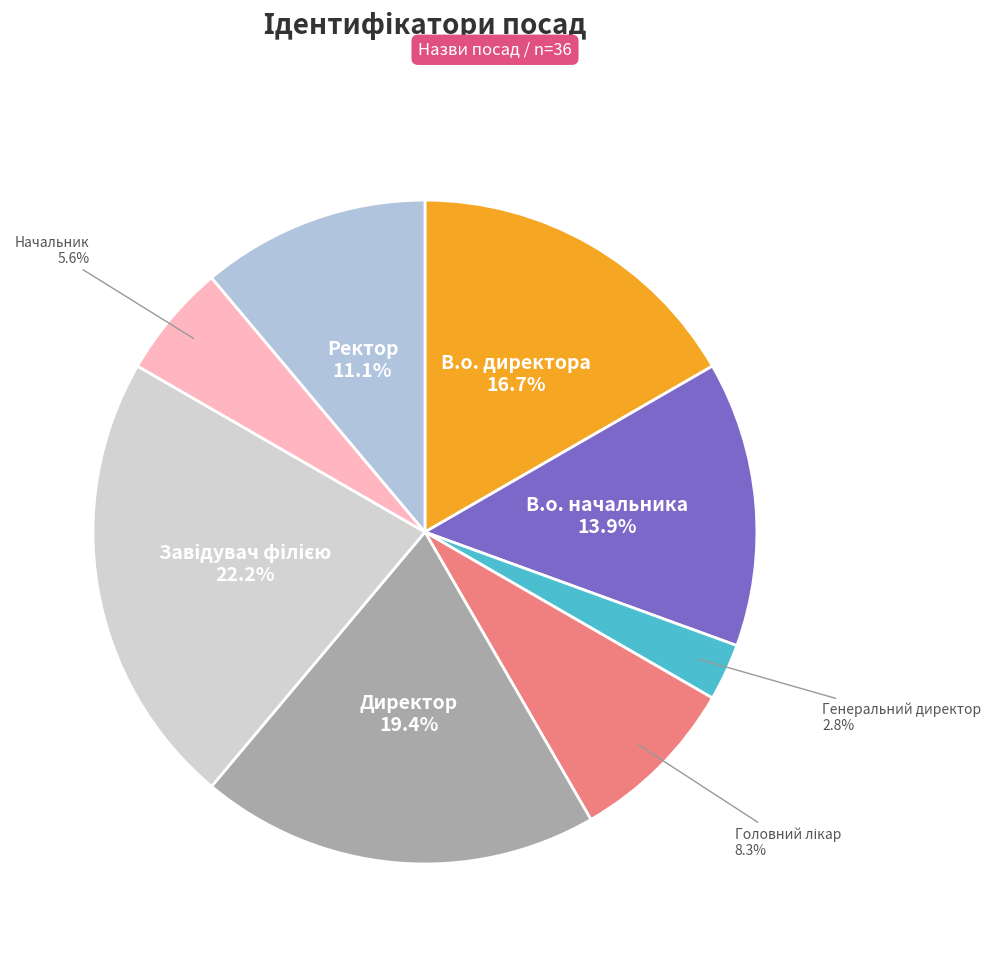

To the nearest percent, what is the difference between the largest and smallest slice percentages?

19%